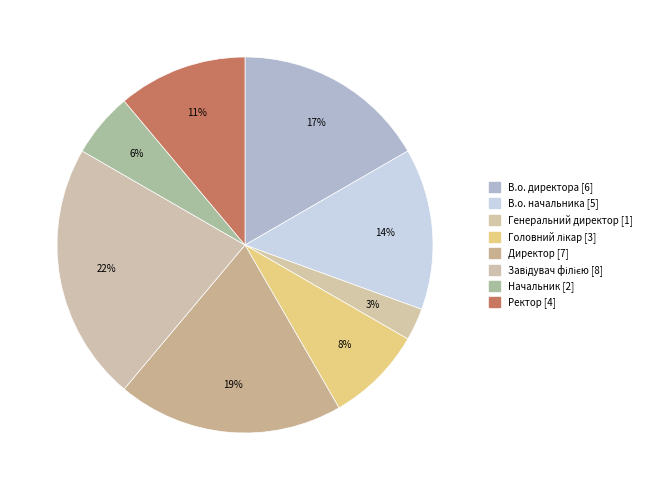

Is Головний лікар the majority of the pie?

No